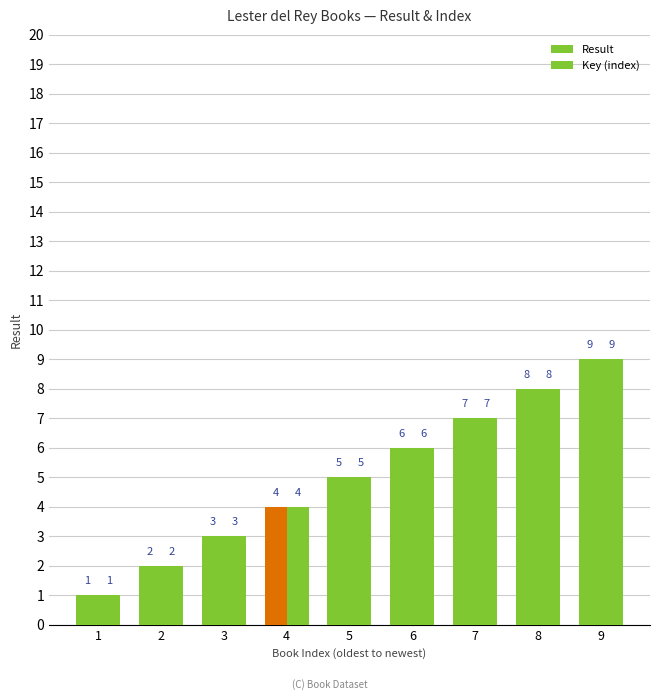

Is the value of Key (index) at 7 greater than the value of Result at 6?

Yes